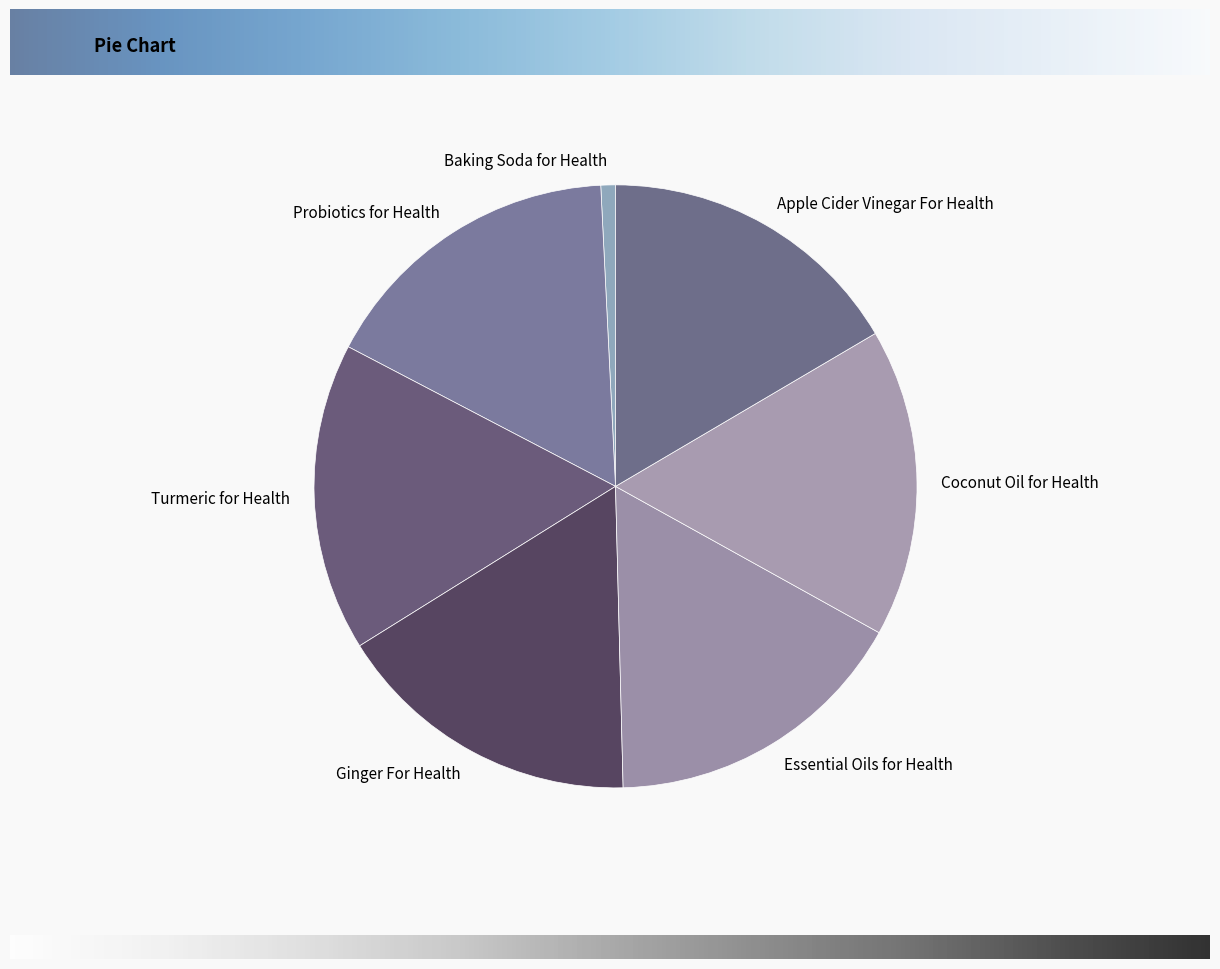

How many slices are in this pie chart?

7